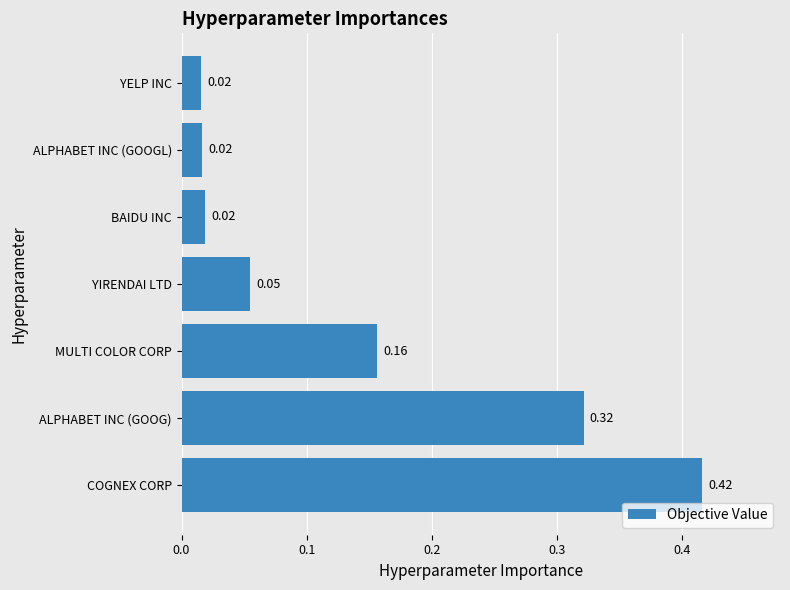

Does the chart contain any negative values?

No